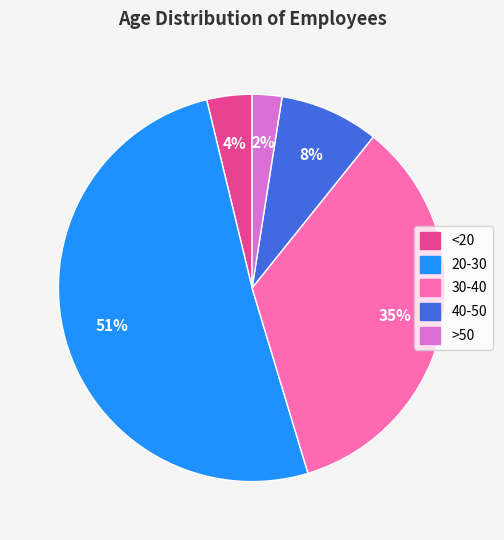

Rank the categories by value from highest to lowest.

20-30, 30-40, 40-50, <20, >50